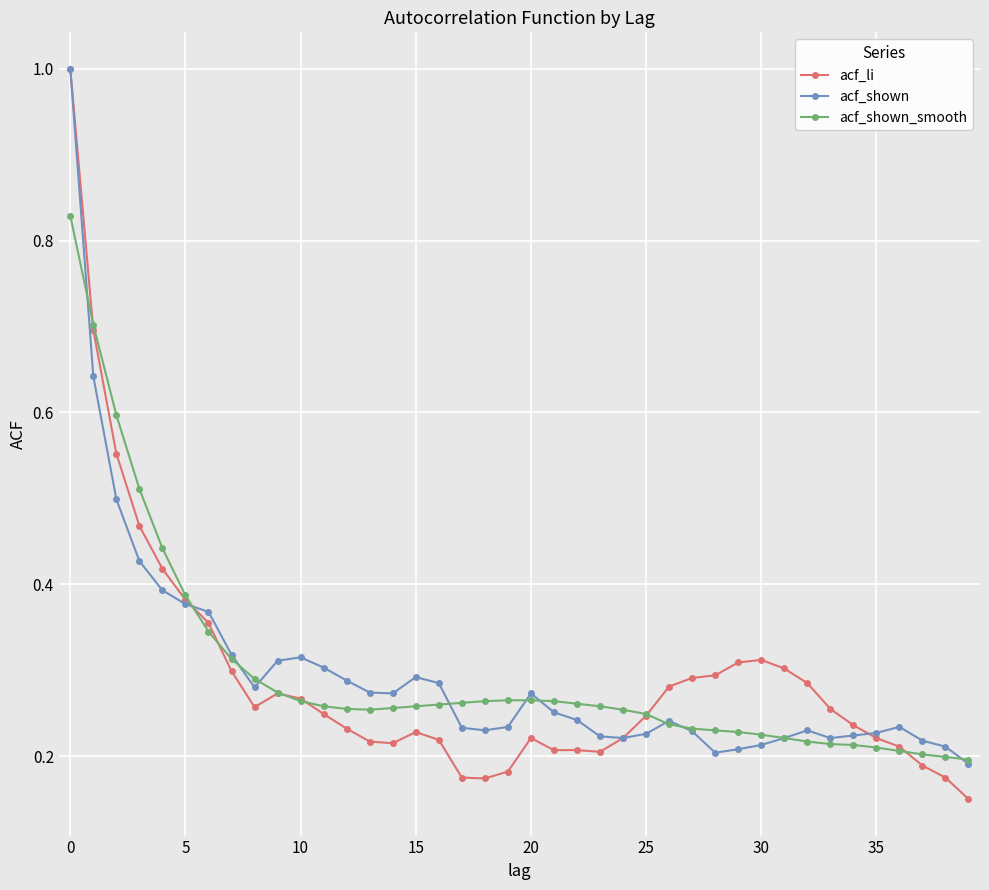

What is the maximum value shown in the chart?

1.0